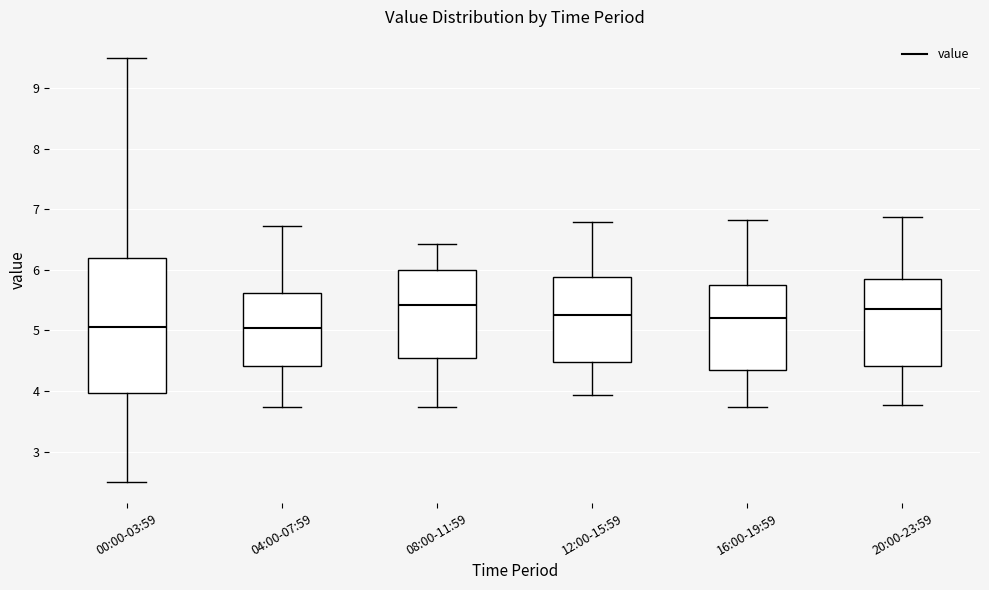

Reading left to right, transcribe this box plot: for each box, give where its median line is, the range the box spans, and where its two whiskers end, as read against the y-axis. The values are not printed on the chart, so give them approximately, as read against the axis.

00:00-03:59: median 5.1, box 4.0 to 6.2, whiskers 2.5 to 9.5
04:00-07:59: median 5.0, box 4.4 to 5.6, whiskers 3.7 to 6.7
08:00-11:59: median 5.4, box 4.6 to 6.0, whiskers 3.7 to 6.4
12:00-15:59: median 5.3, box 4.5 to 5.9, whiskers 3.9 to 6.8
16:00-19:59: median 5.2, box 4.3 to 5.8, whiskers 3.7 to 6.8
20:00-23:59: median 5.4, box 4.4 to 5.9, whiskers 3.8 to 6.9